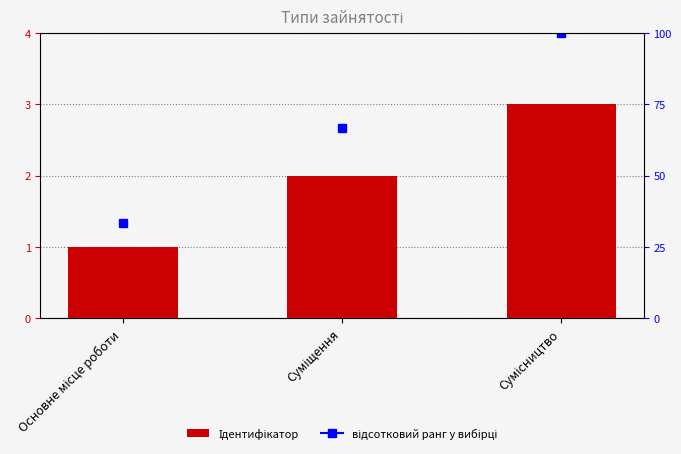

What is the greatest value displayed?

3